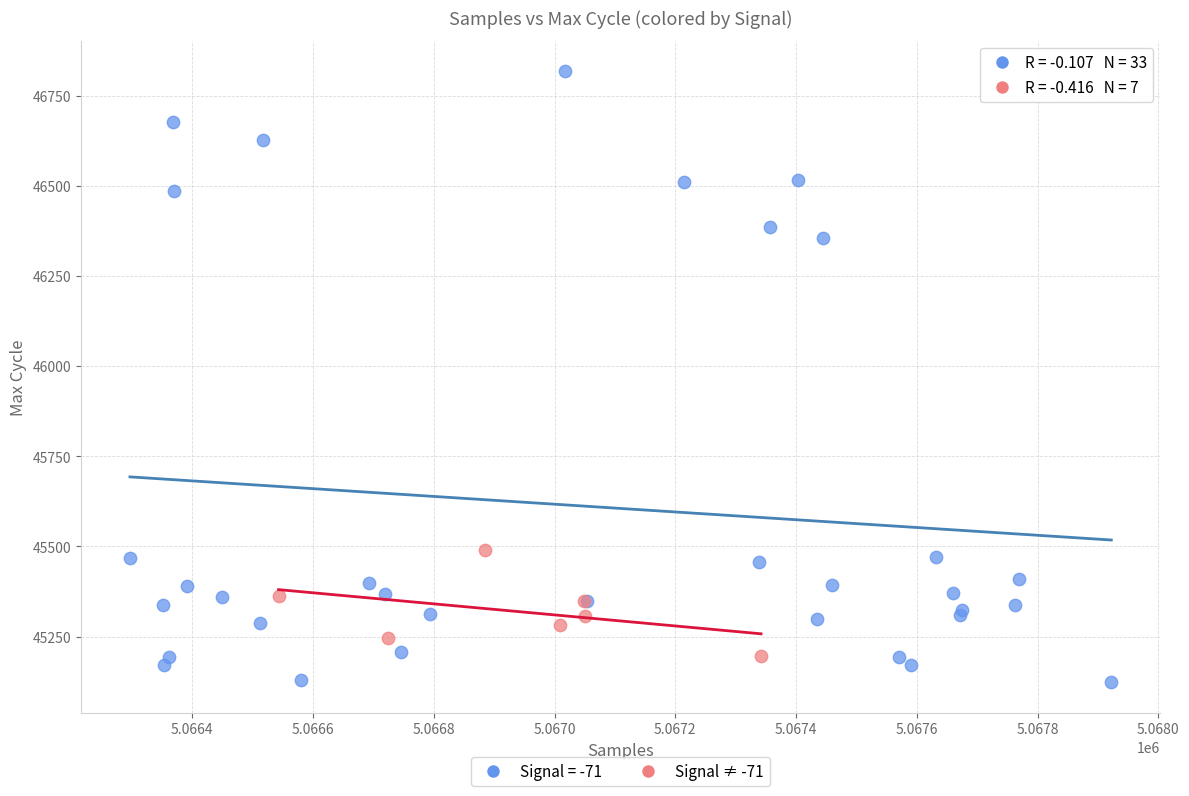

Which series reaches the maximum Y coordinate?

Signal = -71